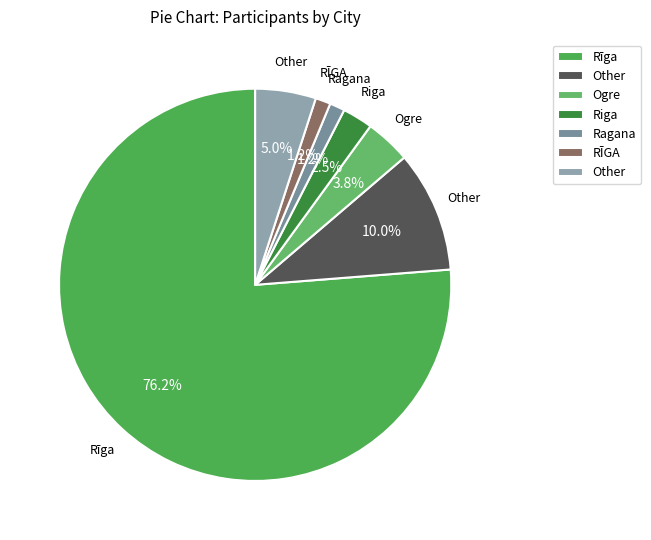

How many slices are in this pie chart?

7